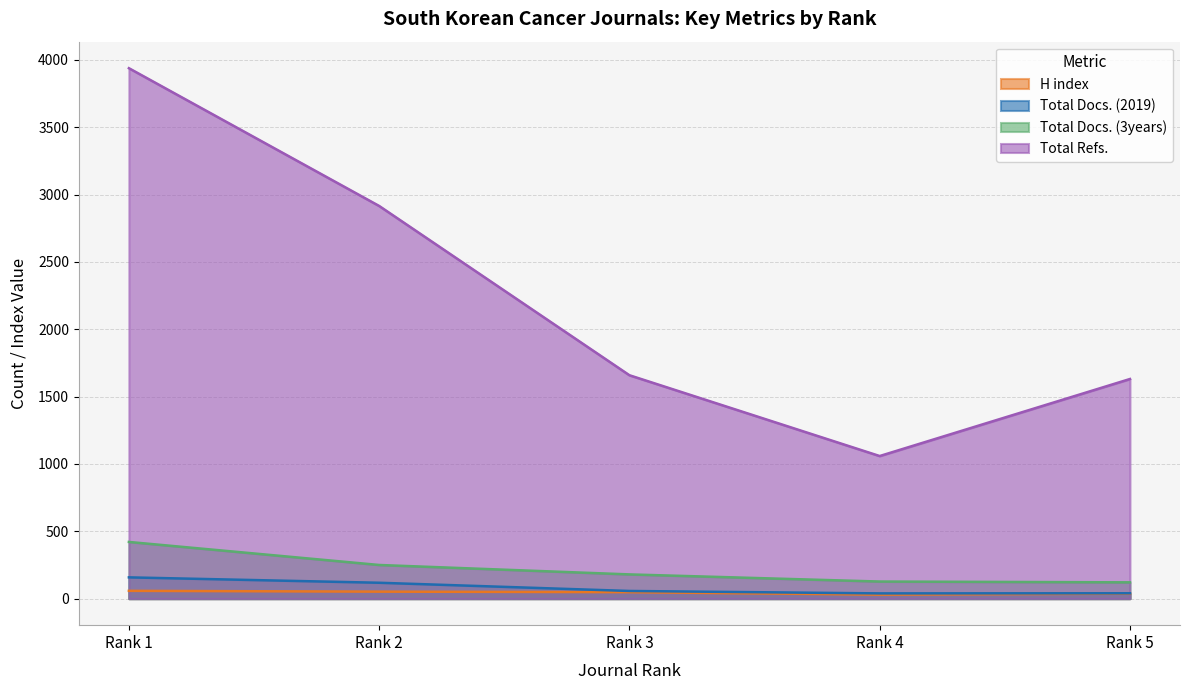

Is it true that Total Refs. equals 880 at Rank 5?

False